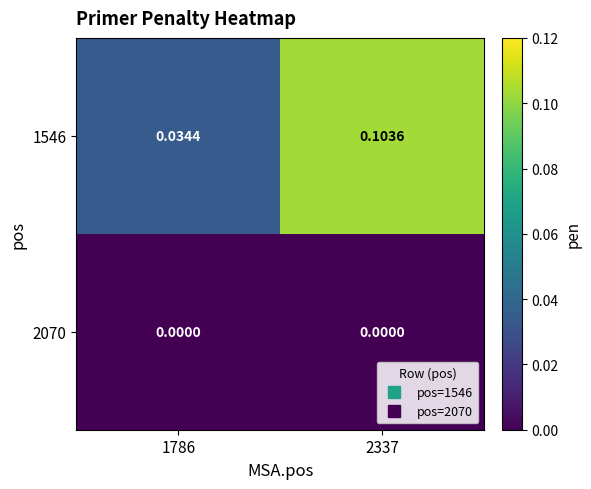

Is the value of 2070 at 2337 greater than the value of 1546 at 2337?

No